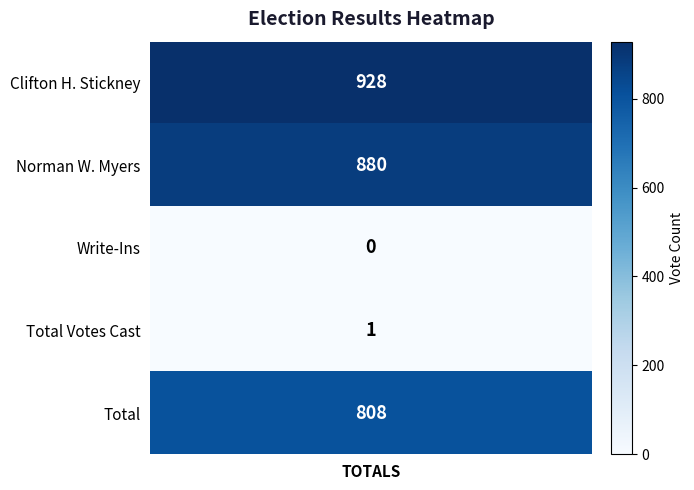

What is the difference between the second highest and second lowest values?

879